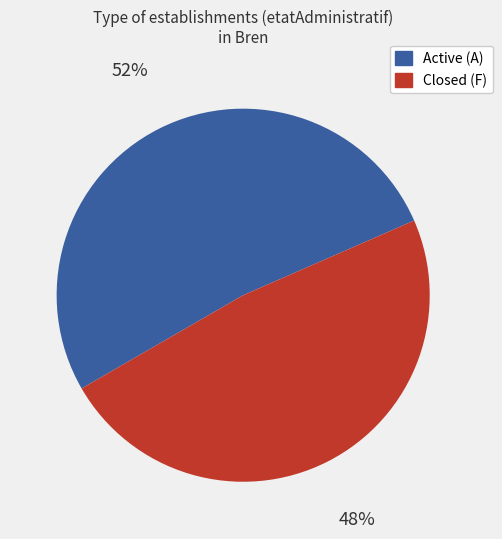

To the nearest percent, what is the difference between the largest and smallest slice percentages?

4%